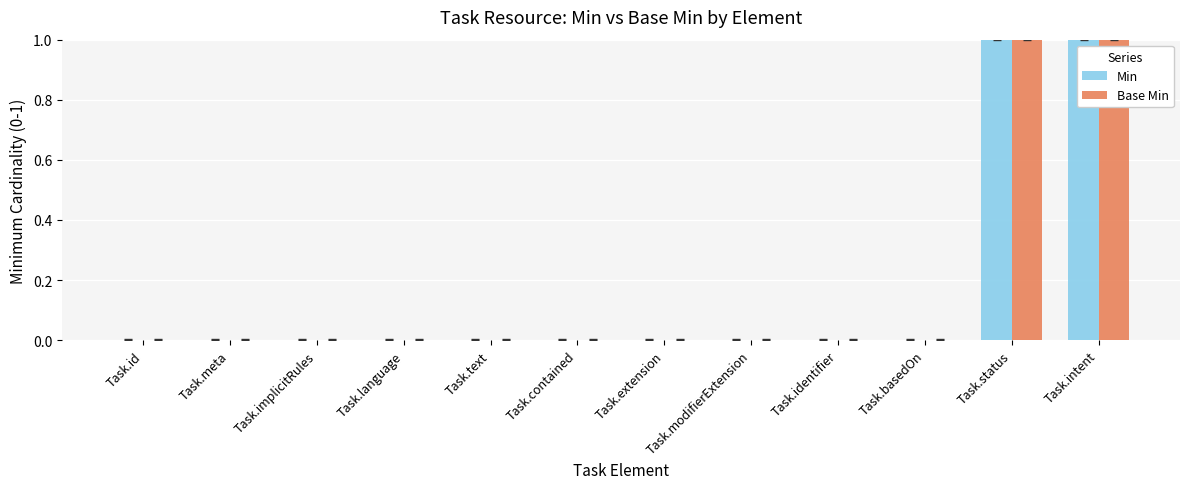

The Base Min series shows 2 at Task.intent. True or false?

False